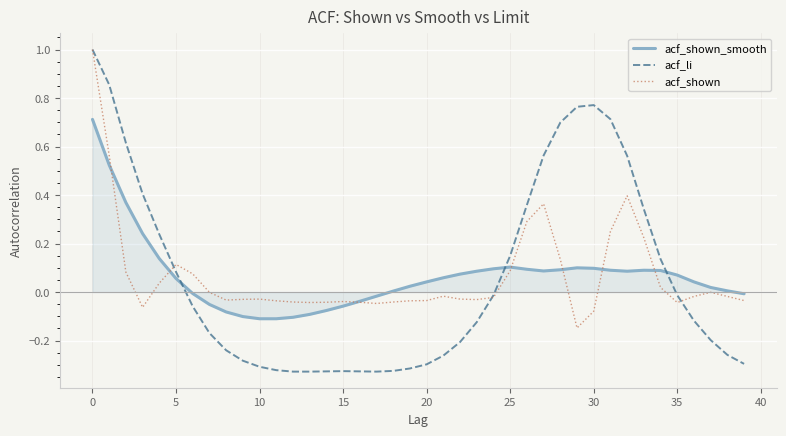

How many distinct data groups are displayed?

3